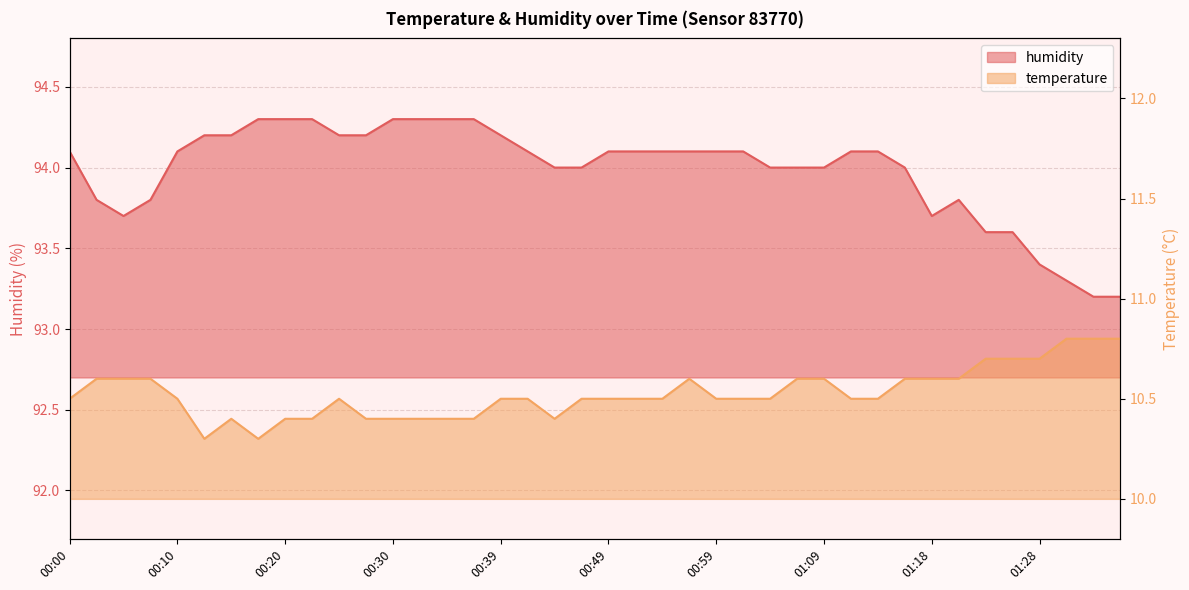

What is the label of the 39th point from the left?

01:33